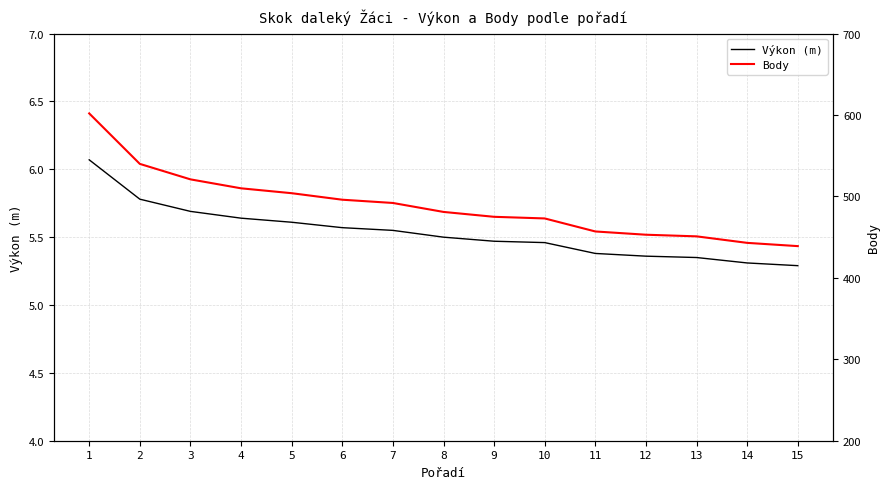

What is the total value across all series at 13?

456.4